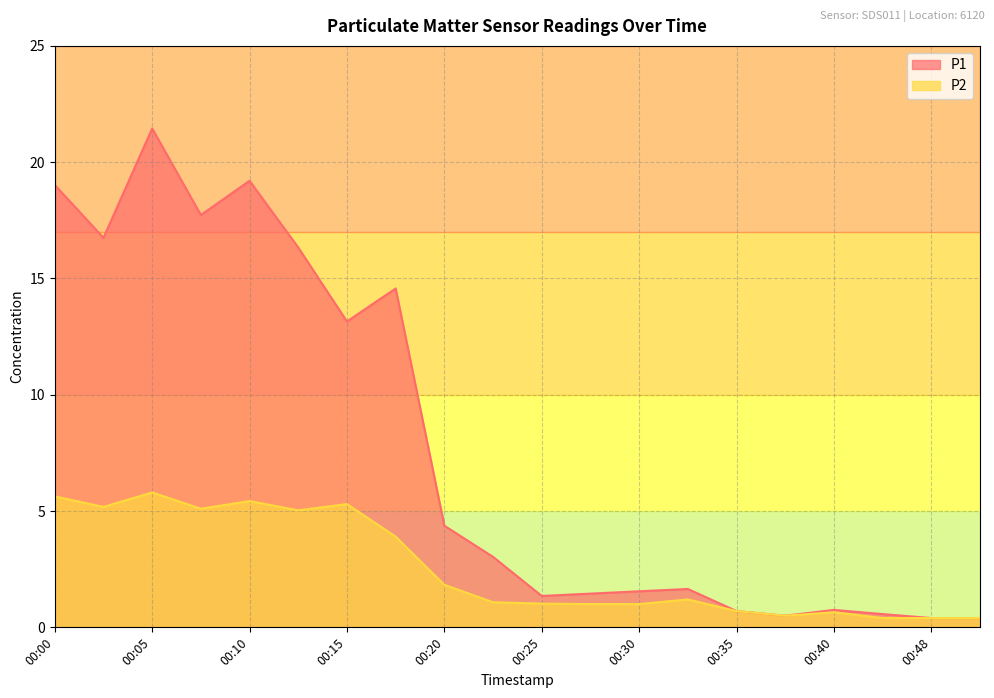

At how many categories does at least one series exceed 17?

4